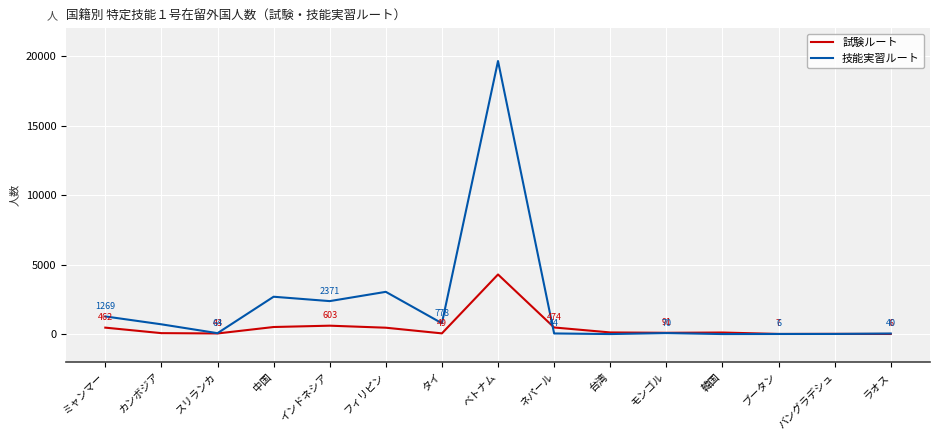

What is the lowest value of the 試験ルート series?

6